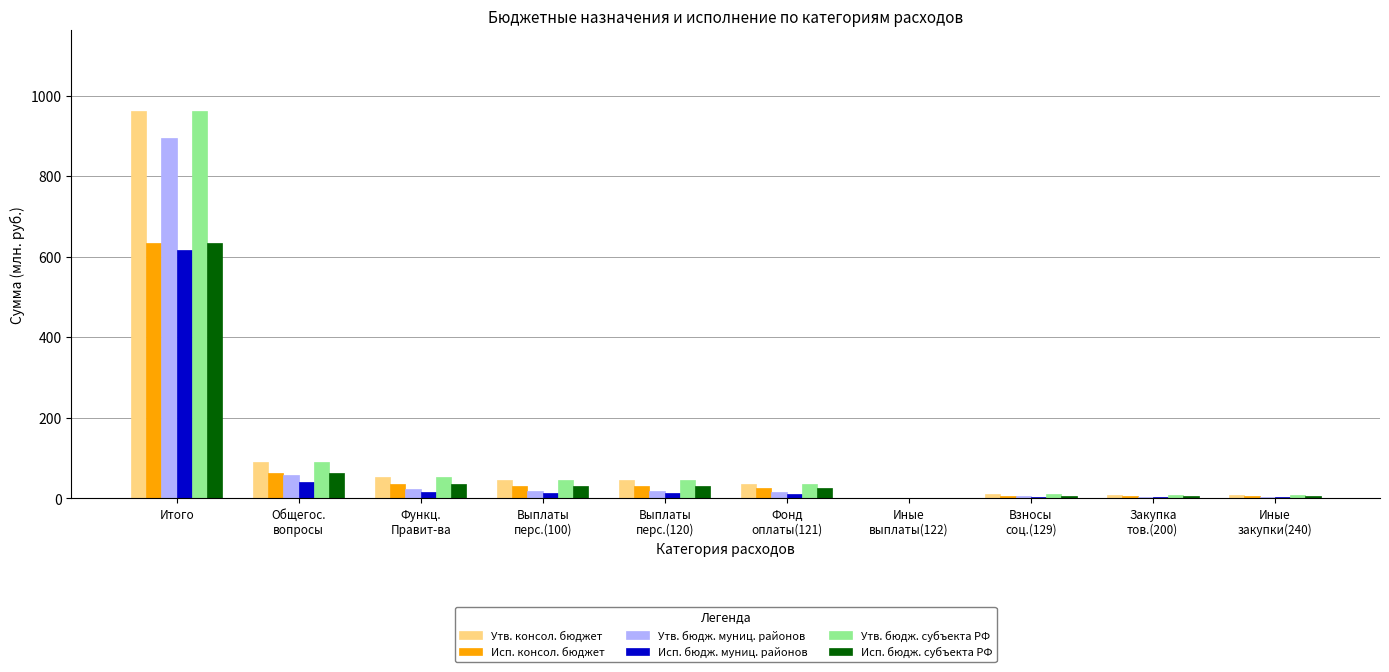

What is the spread (max minus min) of values at Взносы
соц.(129)?

7.7